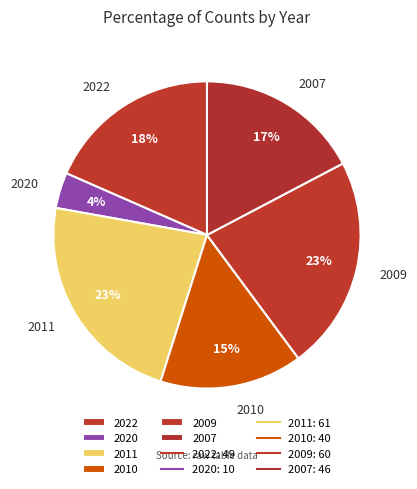

What percentage is the 2011 slice, to the nearest percent?

23%